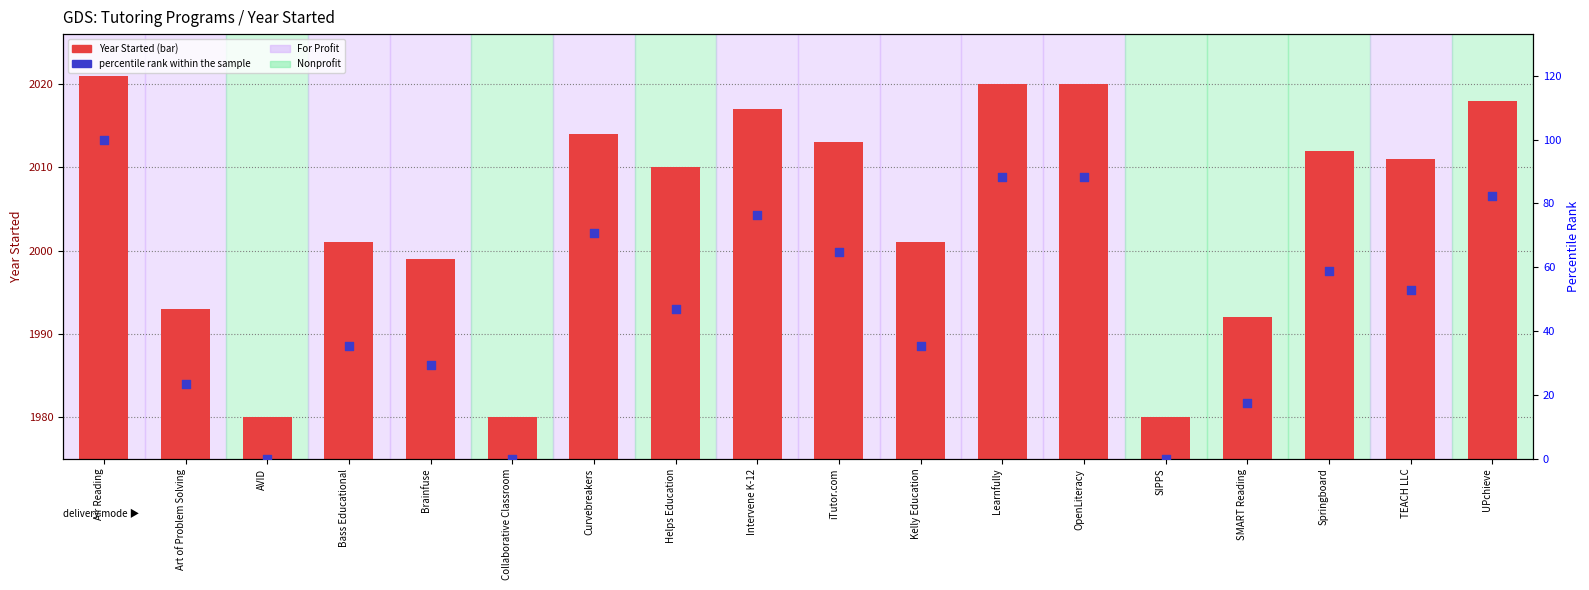

Which series has the widest spread of Y values?

percentile rank within the sample